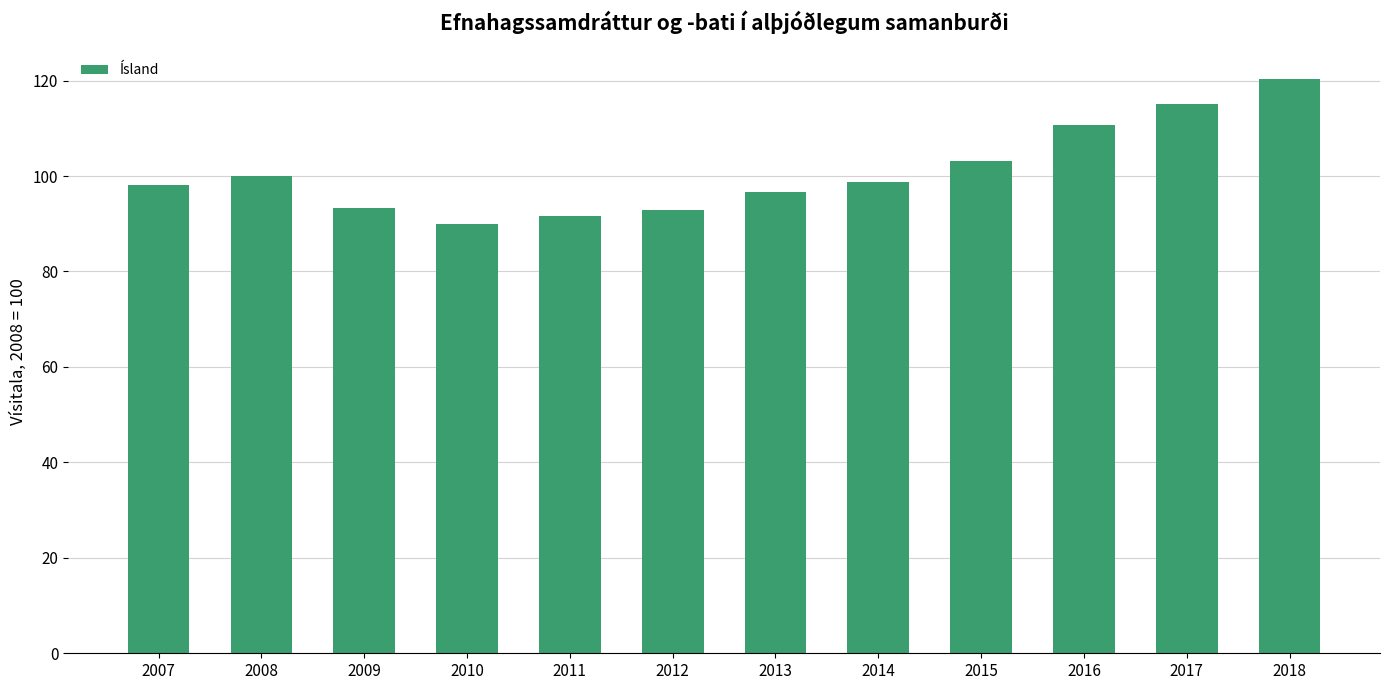

At which category does the chart reach its peak across all series?

2018